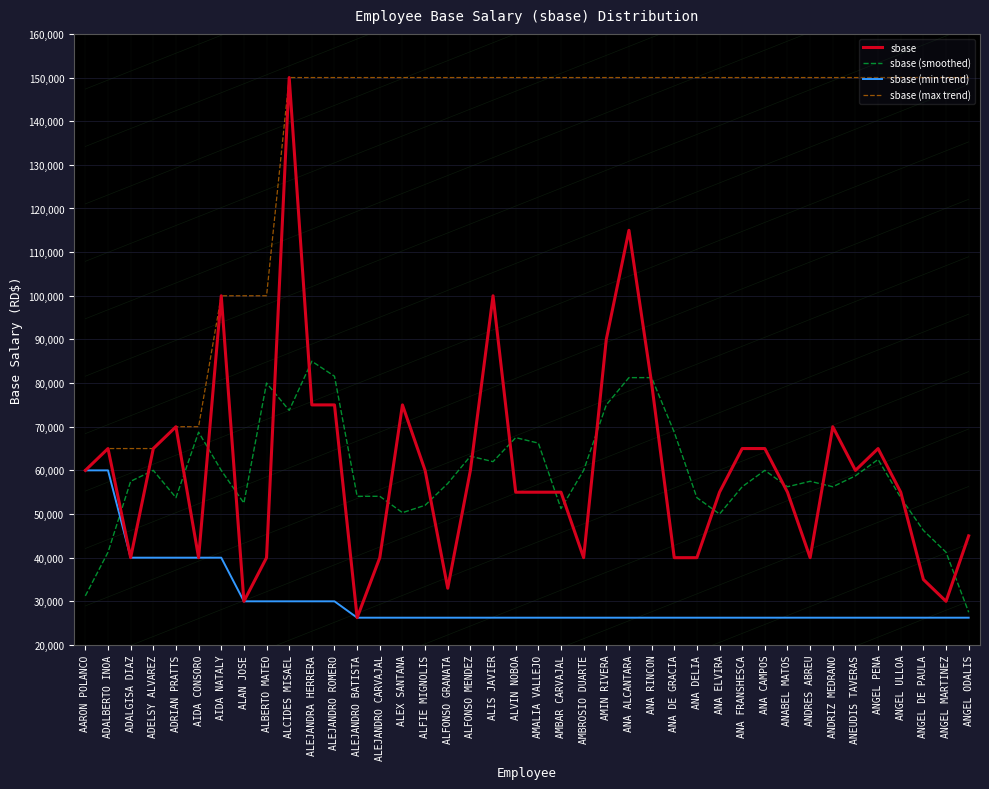

List the labels in order of sbase (max trend) value, smallest first.

AARON POLANCO, ADALBERTO INOA, ADALGISA DIAZ, ADELSY ALVAREZ, ADRIAN PRATTS, AIDA CONSORO, AIDA NATALY, ALAN JOSE, ALBERTO MATEO, ALCIDES MISAEL, ALEJANDRA HERRERA, ALEJANDRO ROMERO, ALEJANDRO BATISTA, ALEJANDRO CARVAJAL, ALEX SANTANA, ALFIE MIGNOLIS, ALFONSO GRANATA, ALFONSO MENDEZ, ALIS JAVIER, ALVIN NOBOA, AMALIA VALLEJO, AMBAR CARVAJAL, AMBROSIO DUARTE, AMIN RIVERA, ANA ALCANTARA, ANA RINCON, ANA DE GRACIA, ANA DELIA, ANA ELVIRA, ANA FRANSHESCA, ANA CAMPOS, ANABEL MATOS, ANDRES ABREU, ANDRIZ MEDRANO, ANEUDIS TAVERAS, ANGEL PENA, ANGEL ULLOA, ANGEL DE PAULA, ANGEL MARTINEZ, ANGEL ODALIS